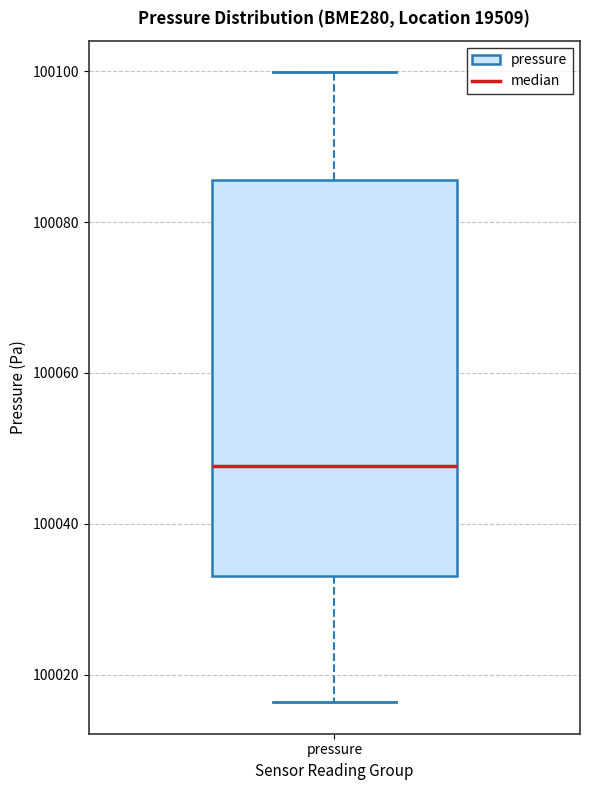

Where is the upper edge of the box for pressure on the y-axis? The values are not printed on the chart, so give them approximately, as read against the axis.

100086